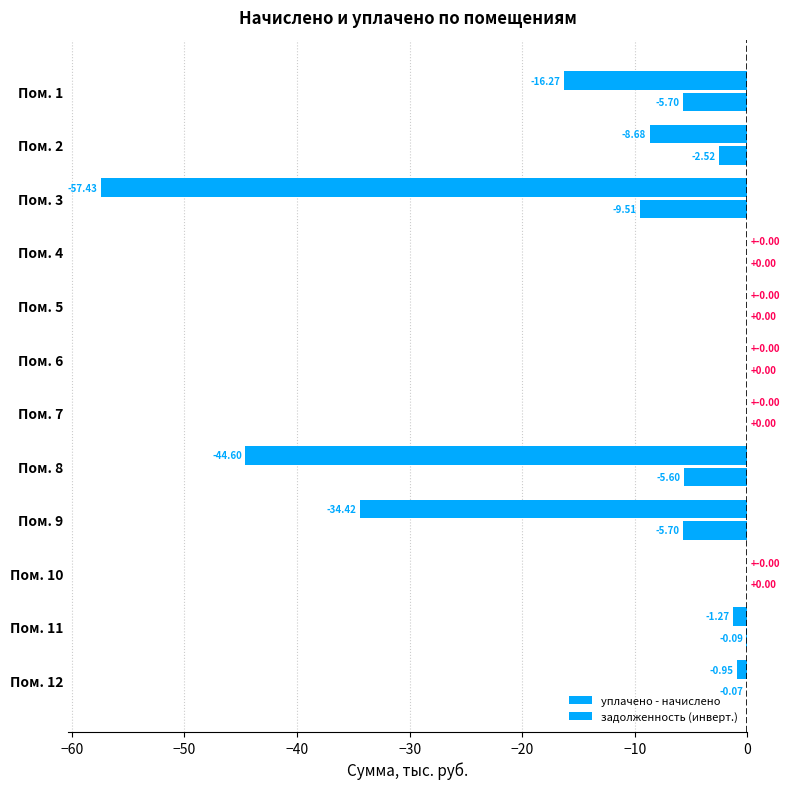

How many series are shown in this chart?

2